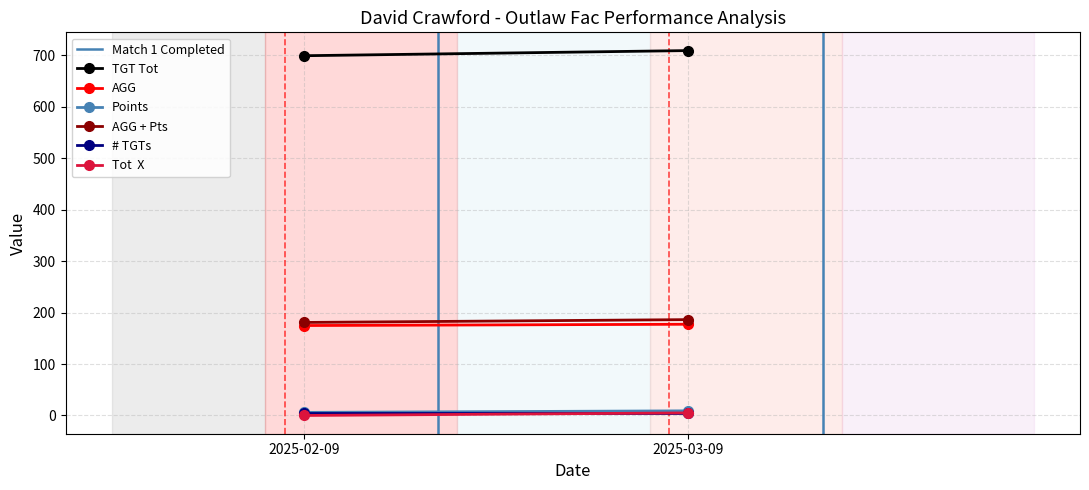

At which category is the sum across all series the highest?

2025-03-09